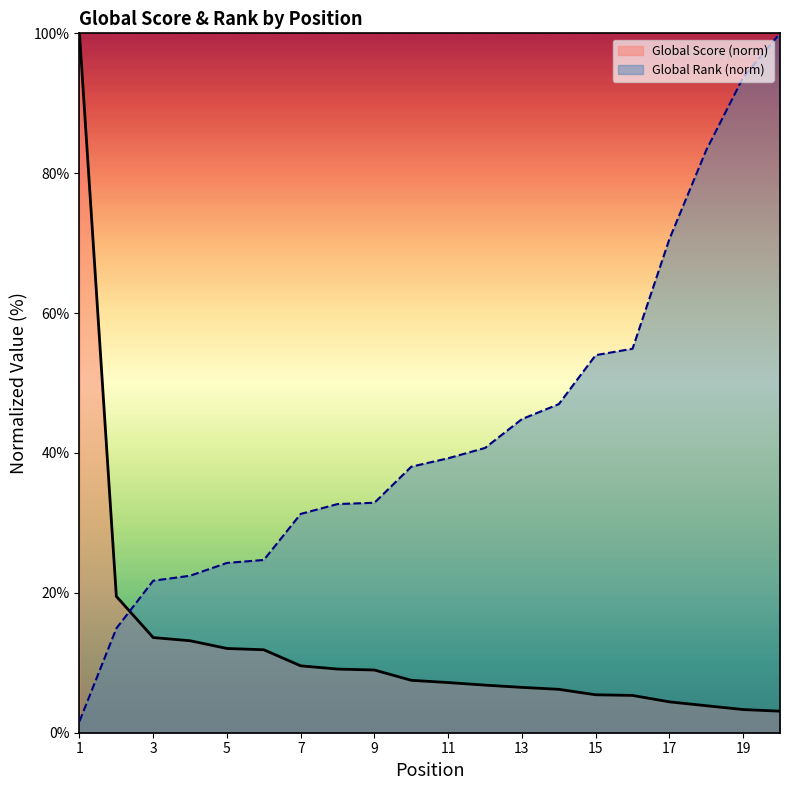

List the series in order of their peak value, highest first.

Global Score, Global Rank